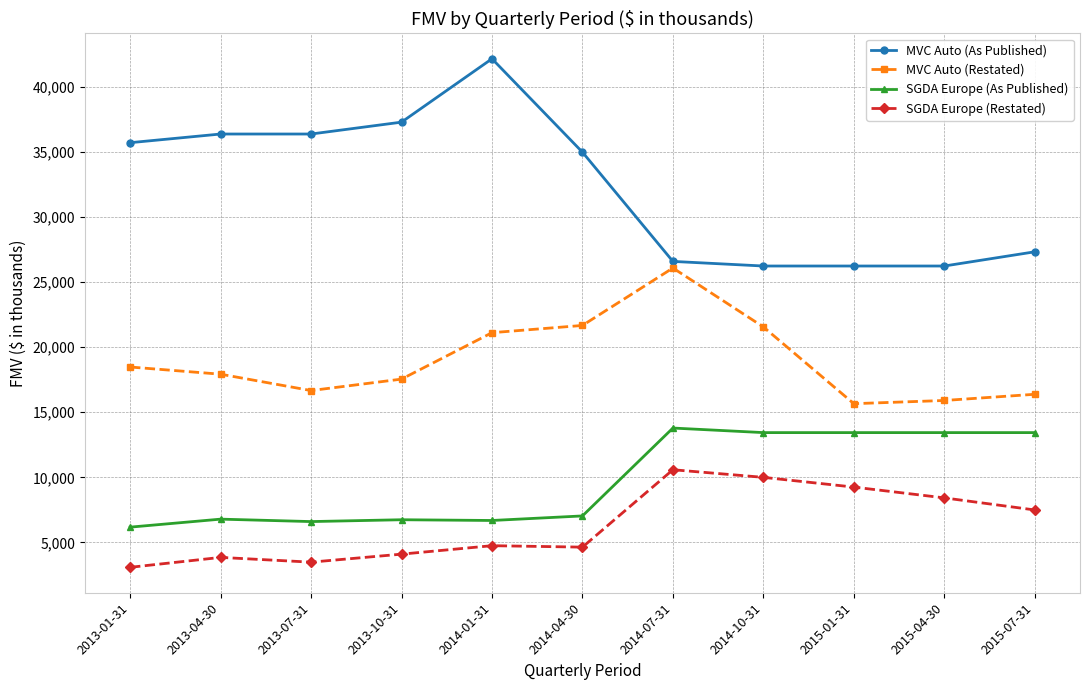

Is the value of SGDA Europe (Restated) at 2013-07-31 greater than the value of SGDA Europe (As Published) at 2014-07-31?

No